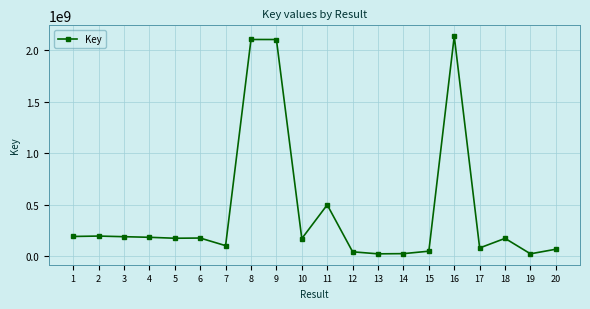

What is the value of the 3rd point from the left?

187833775